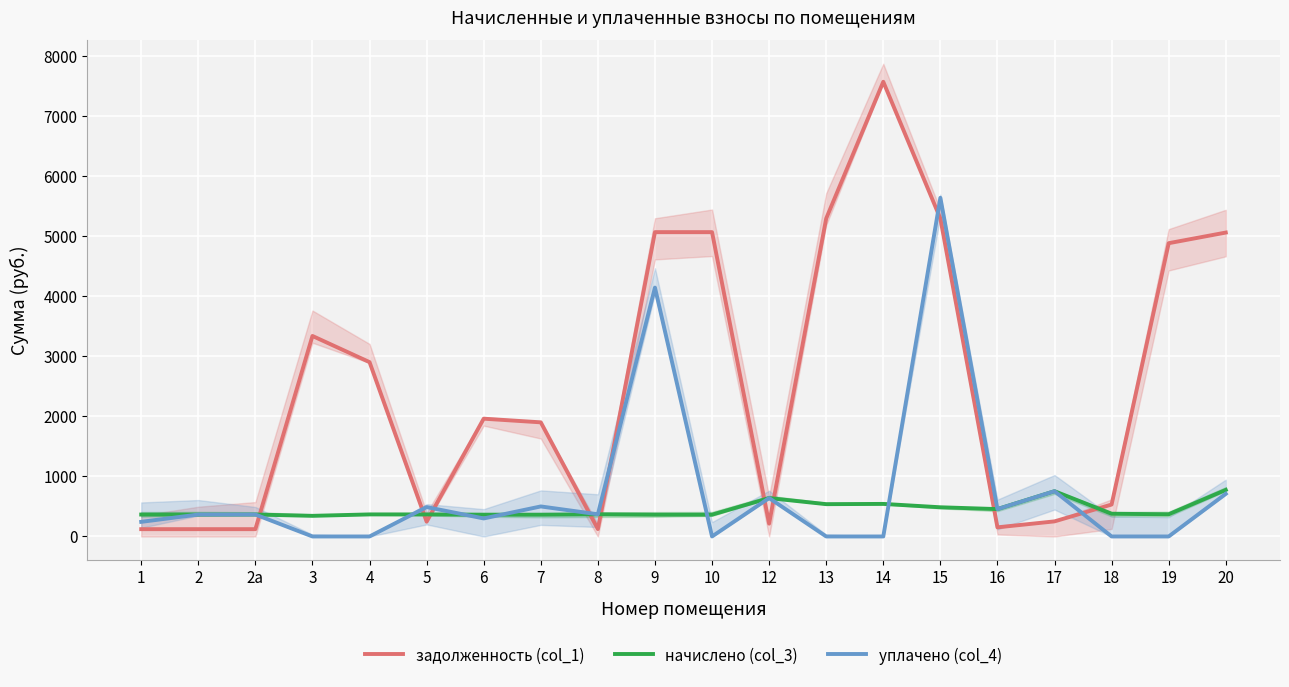

How many lines are shown in the chart?

3